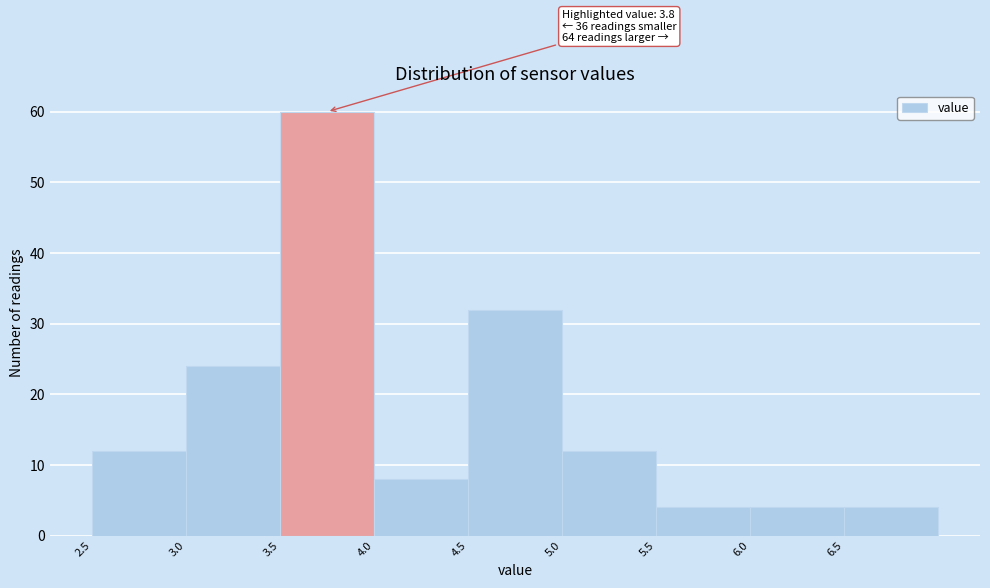

Over which range of the x-axis is the bar tallest?

3.5 to 4.0